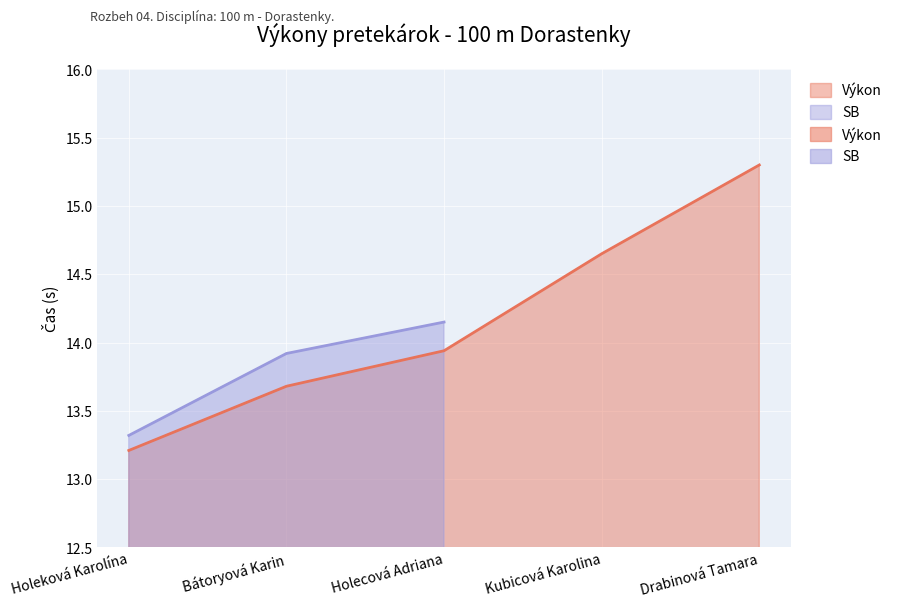

Reading right to left, extract all data points from this chart.

15.3	14.7	13.9	13.7	13.2